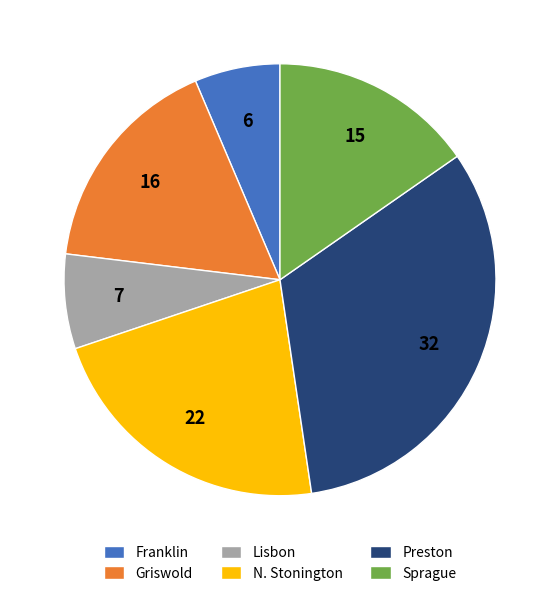

Count the number of slices in the pie.

6